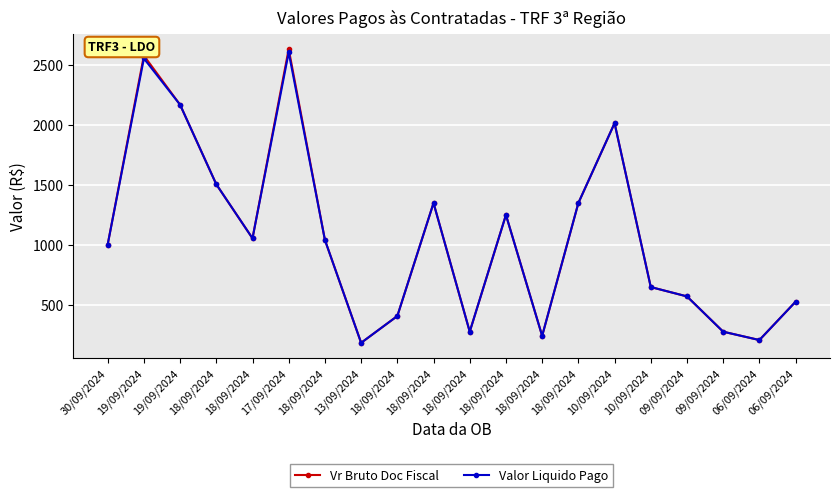

Count the number of data series in this chart.

2